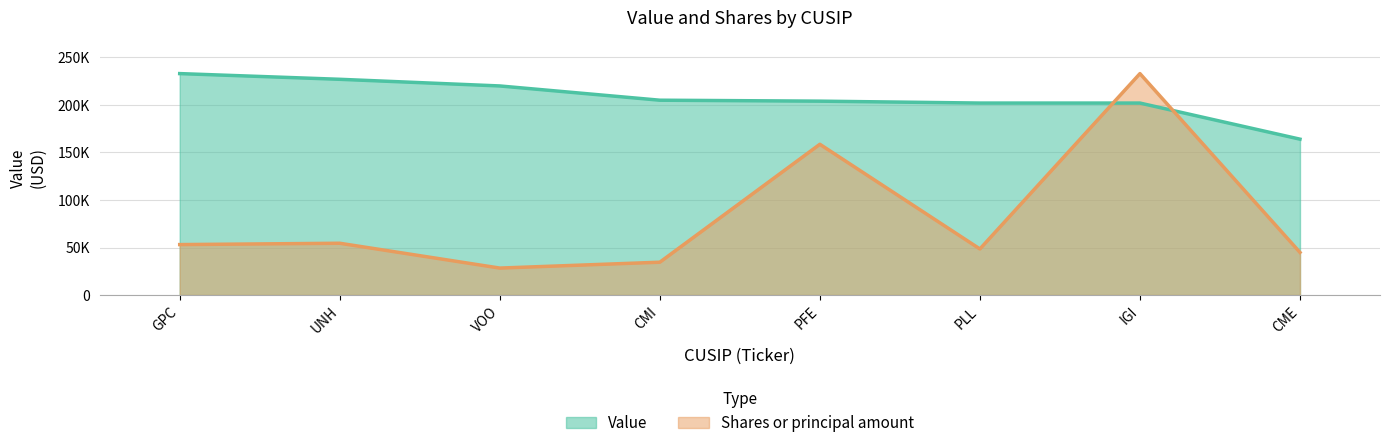

Where is the first local minimum for Shares or principal amount?

VOO